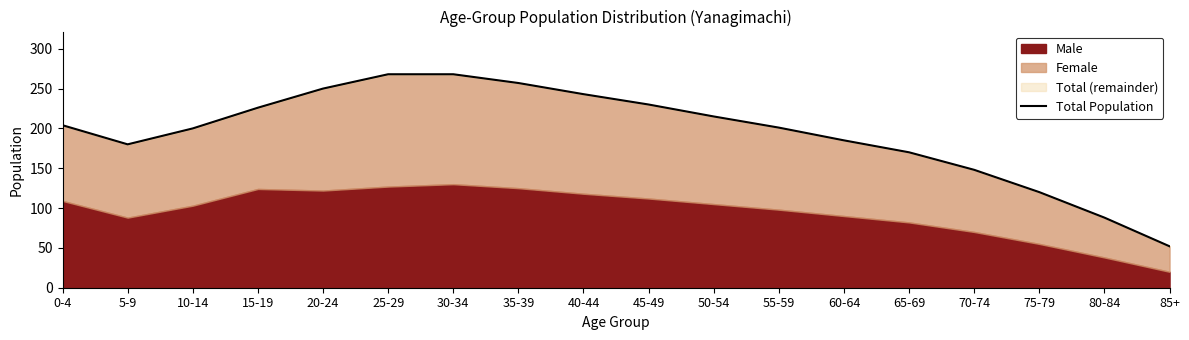

Approximately how many times larger is the value at 40-44 compared to 85+?

4.7